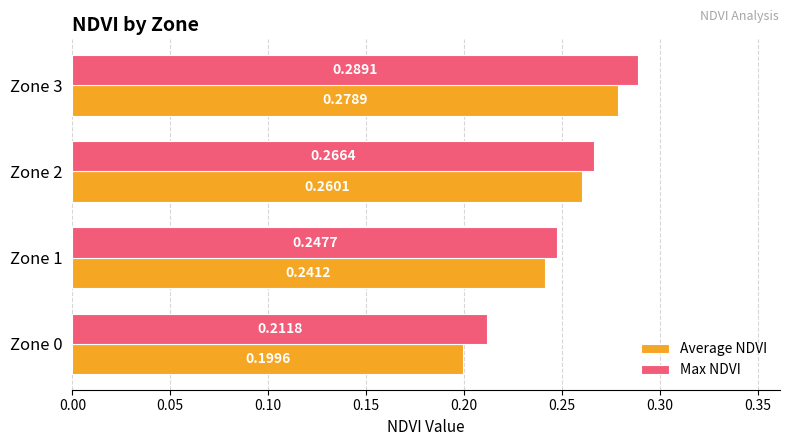

Is the value of Max NDVI at Zone 0 greater than the value of Average NDVI at Zone 3?

No